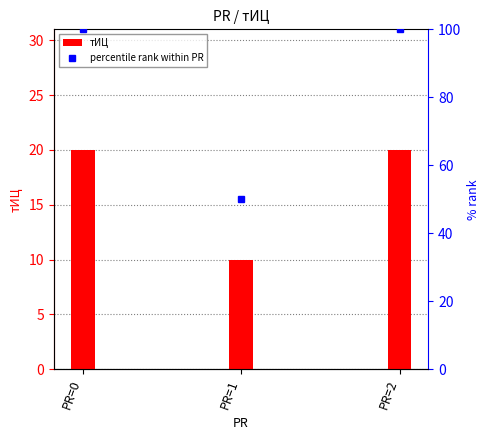

What is the minimum value for тИЦ?

10